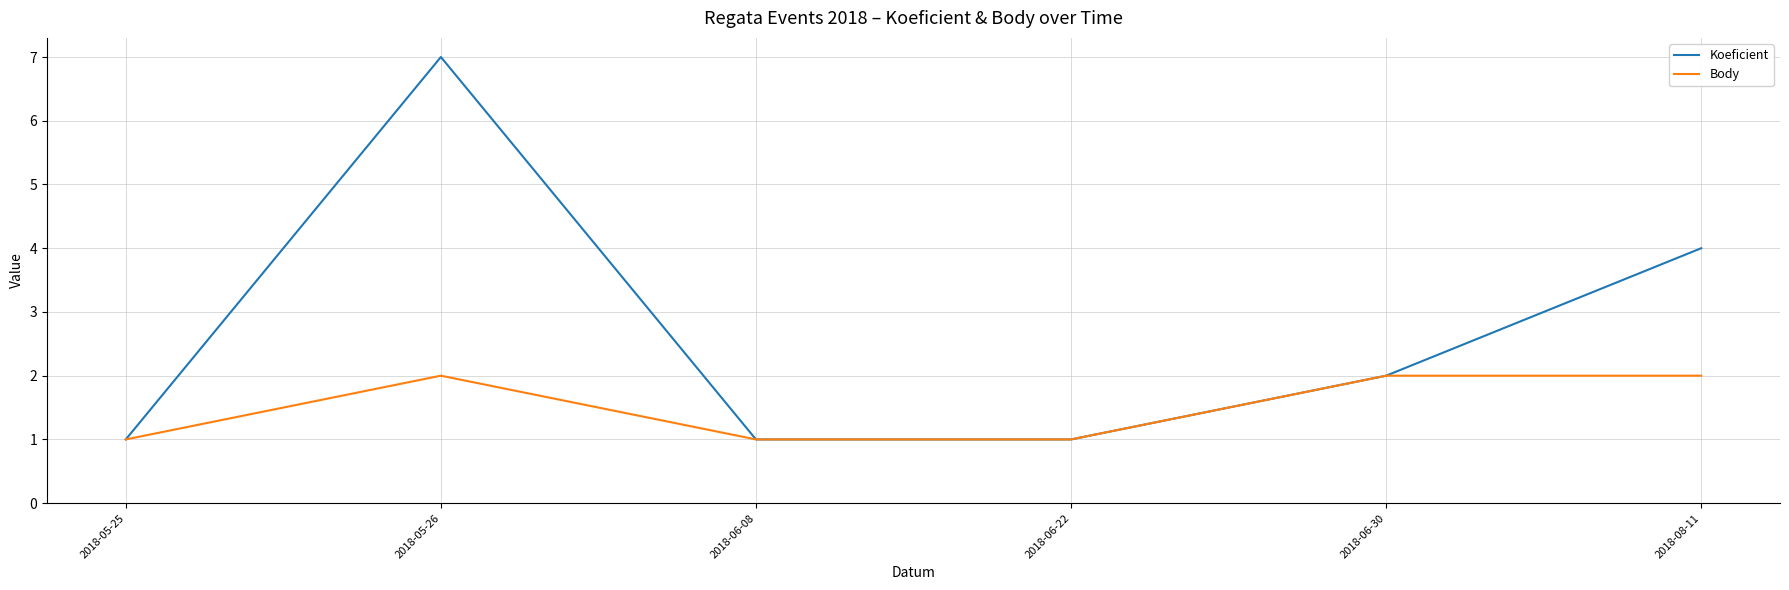

What is the total value across all series at 2018-06-08?

2